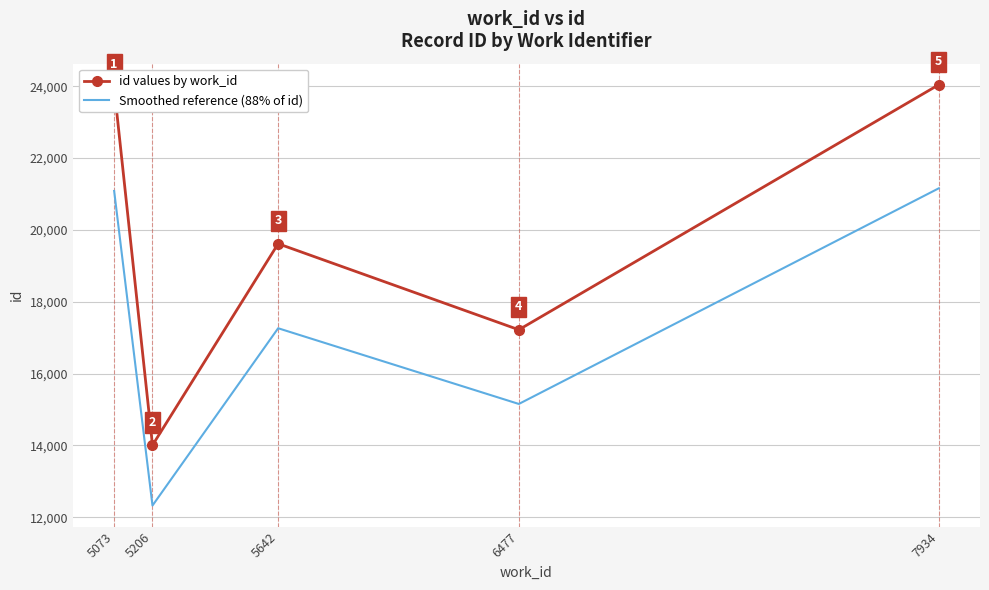

True or false: id values by work_id has a value of 8558.8 at 7934.

False